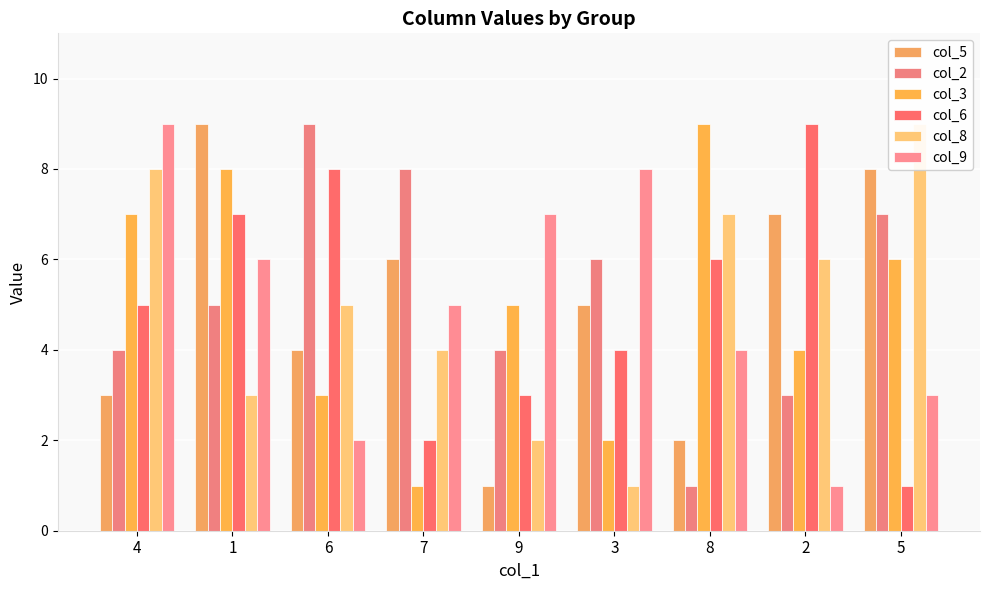

What is the label of the 1st bar from the left?

4